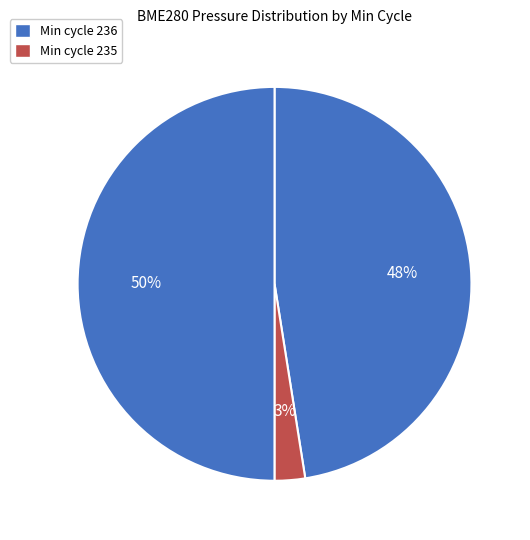

Does any single category account for the majority?

No